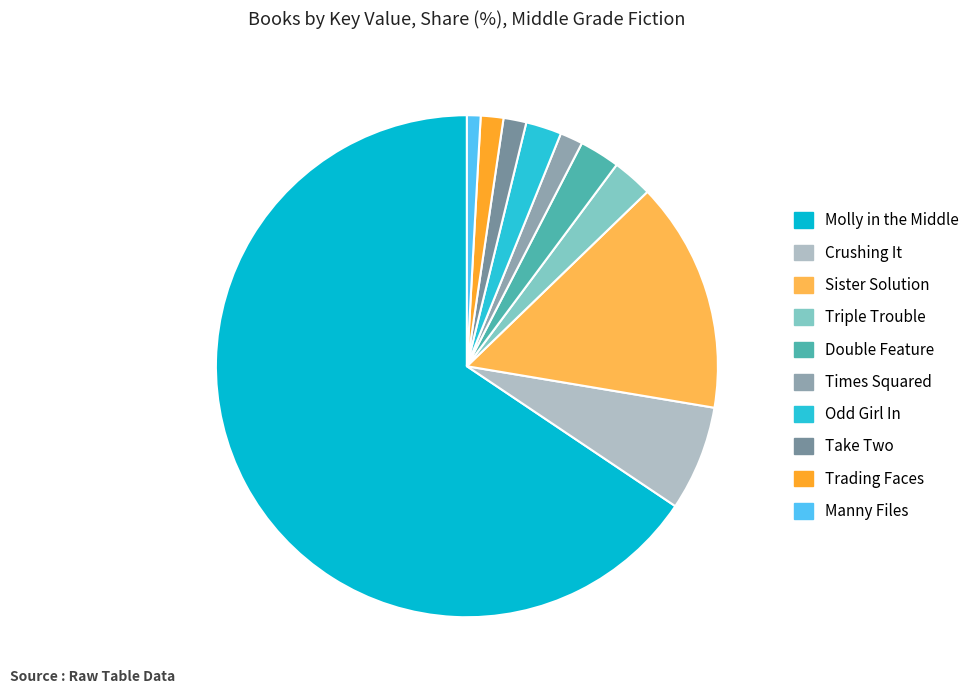

To the nearest percent, what is the combined percentage of Crushing It and Times Squared?

8%